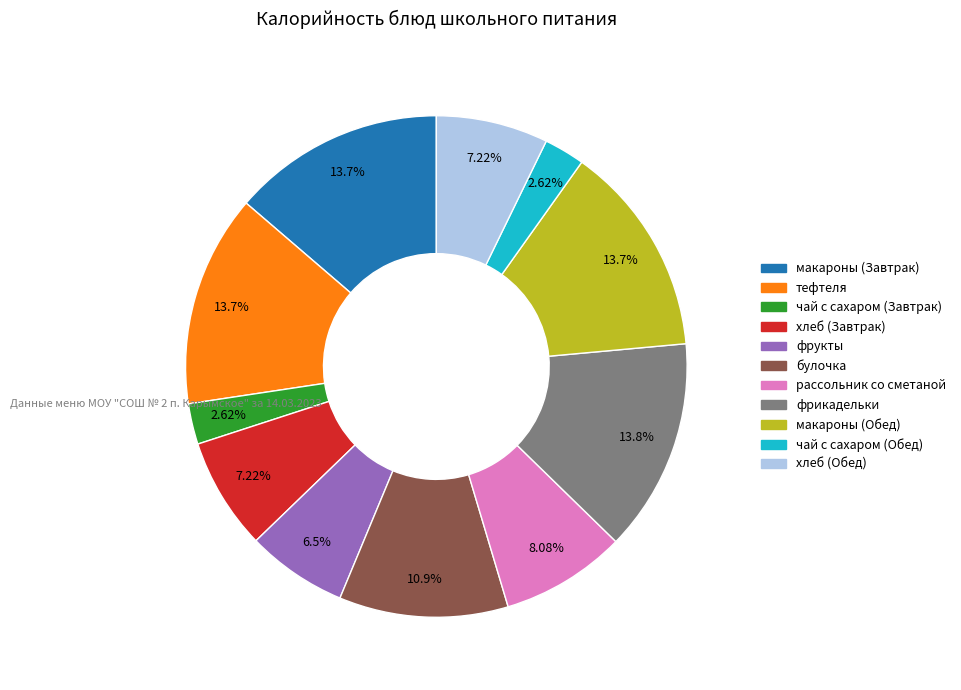

To the nearest percent, what is the average slice percentage?

9%